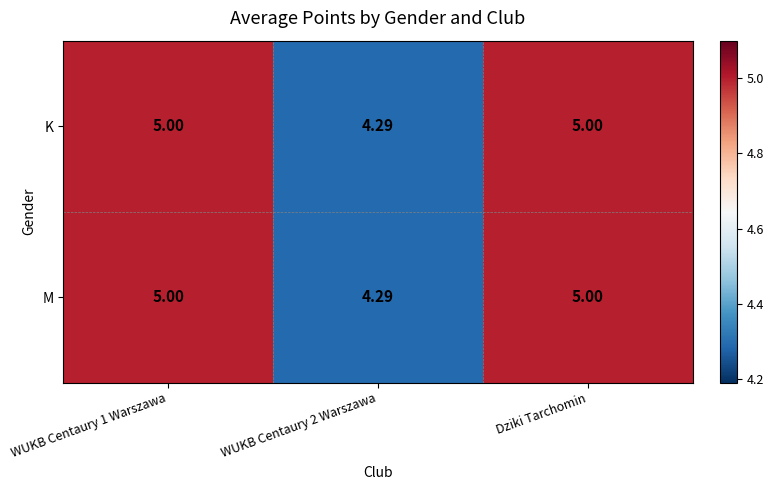

At which category does the chart reach its minimum across all series?

WUKB Centaury 2 Warszawa